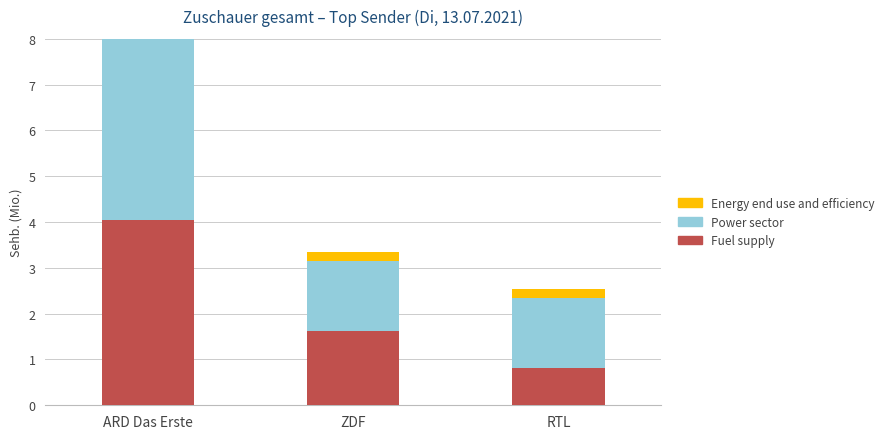

How many bars are there in total?

9